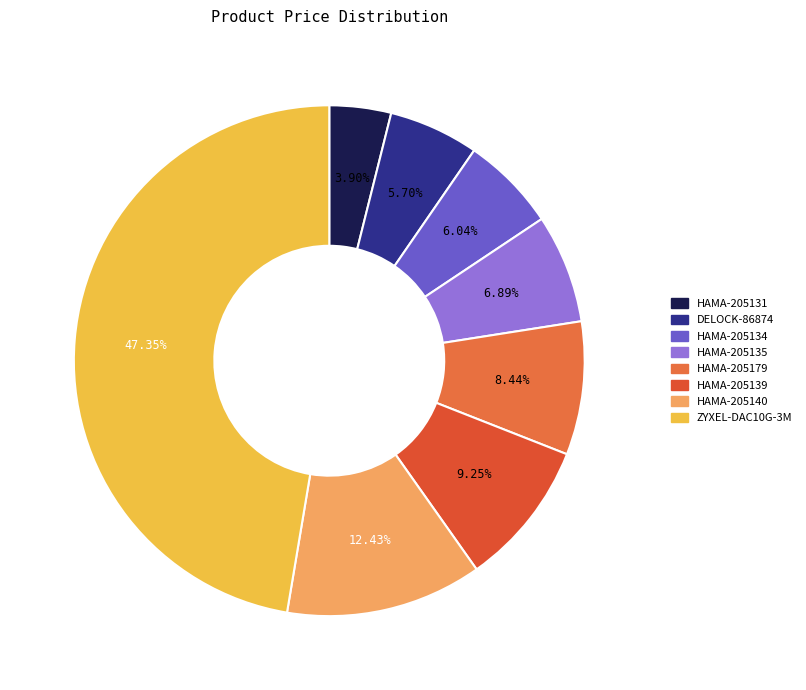

Do HAMA-205139 and HAMA-205135 together represent more than half of the pie?

No